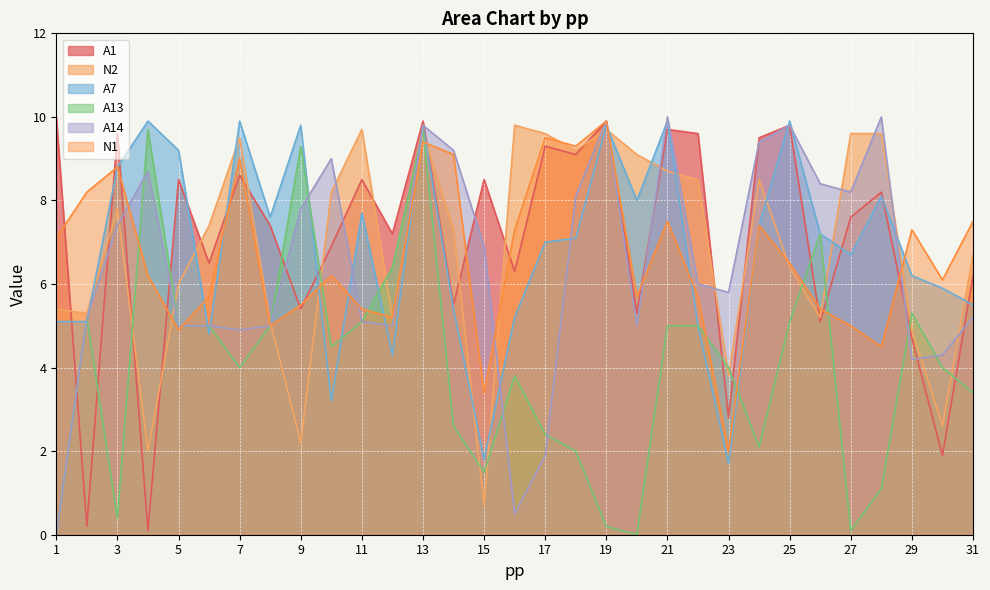

Which category has the lowest value across all series?

1